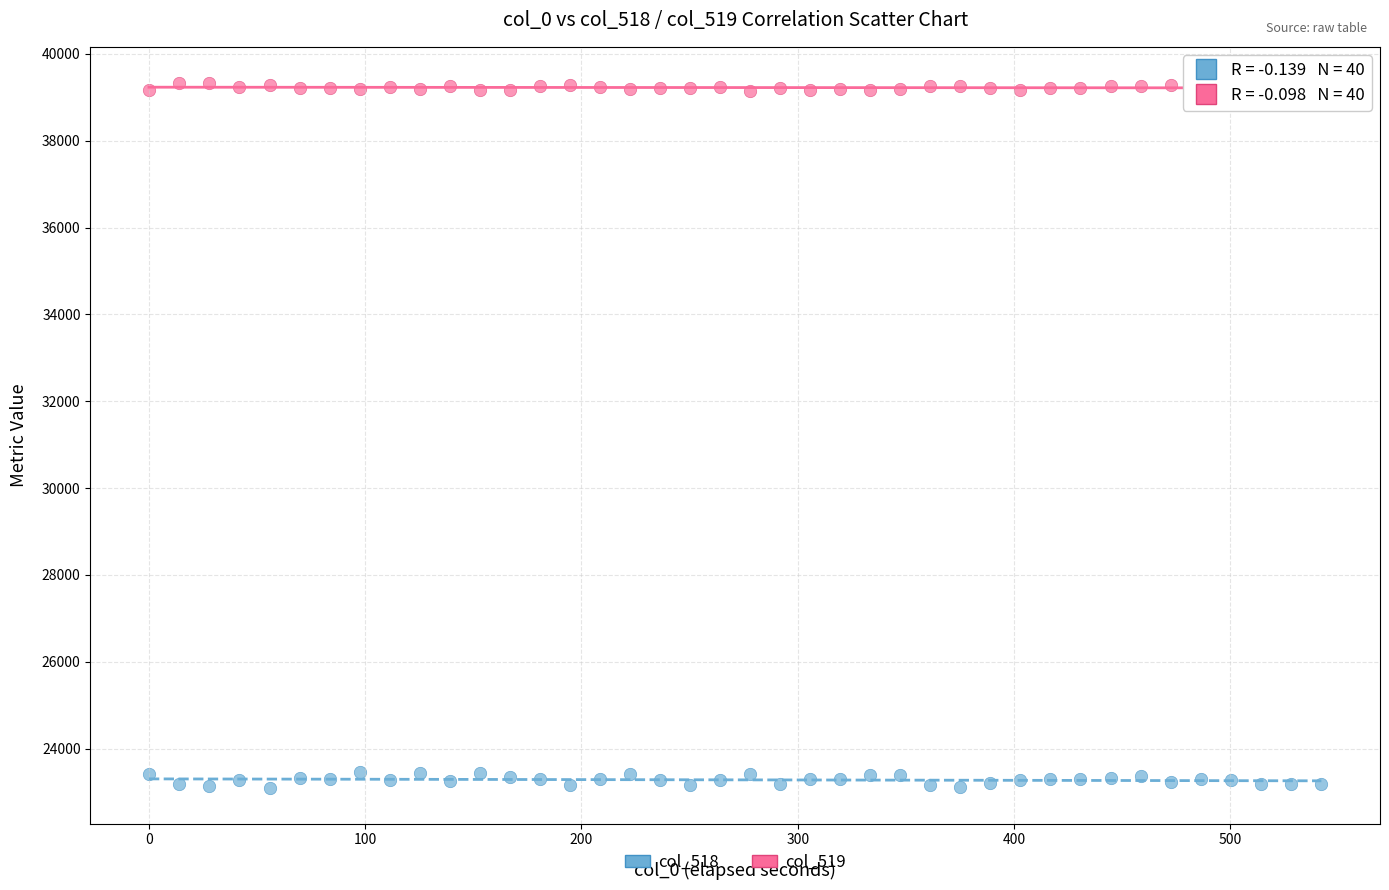

Which series contains the highest Y value?

col_519